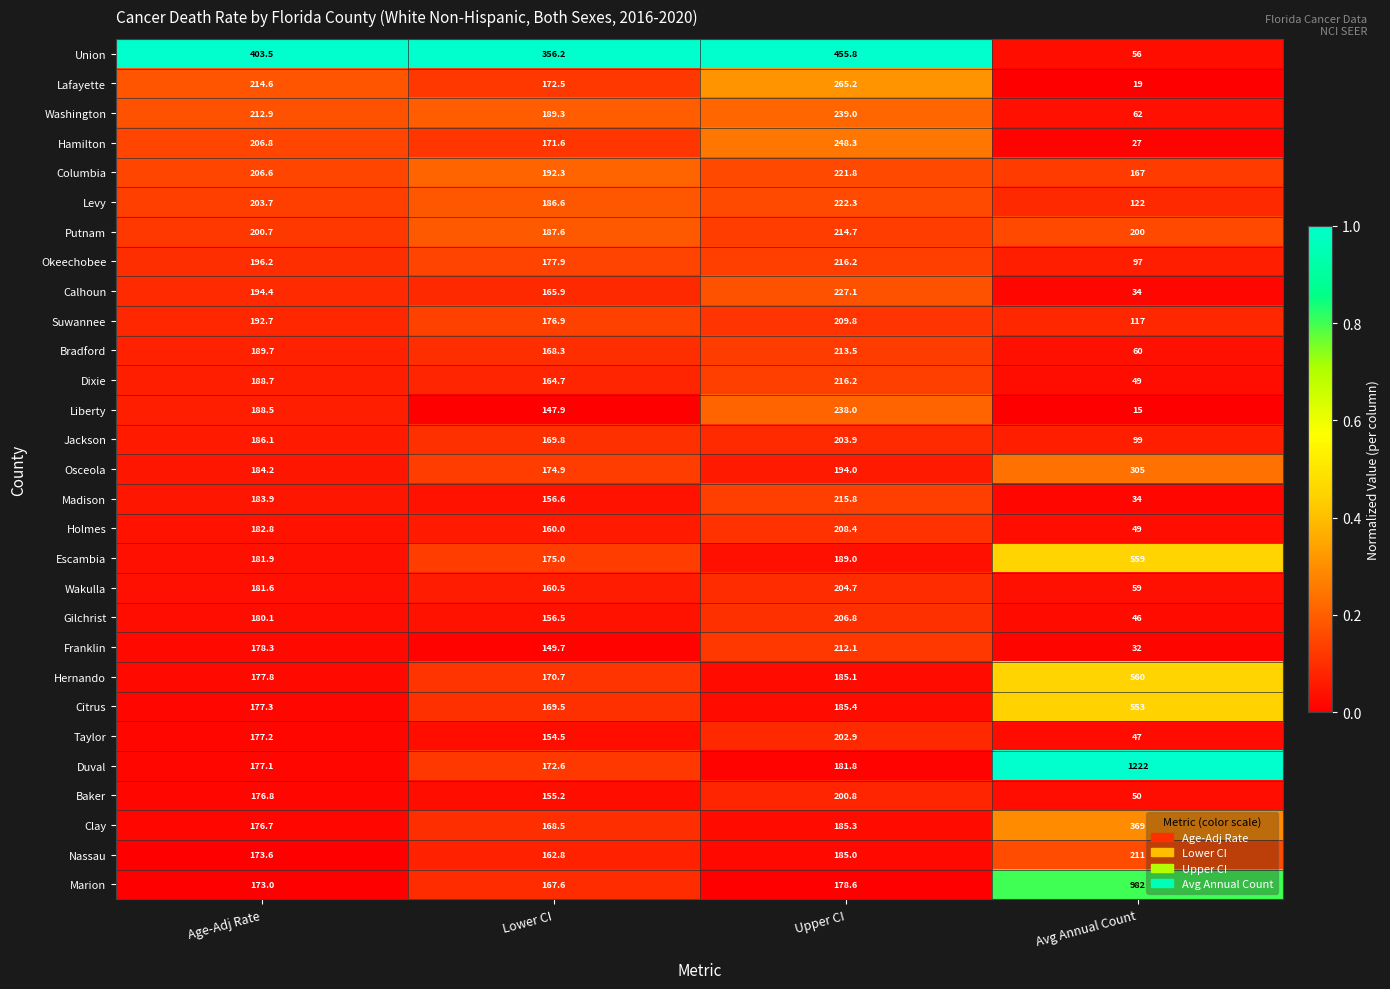

Is it true that Nassau equals 280.4 at Upper CI?

False